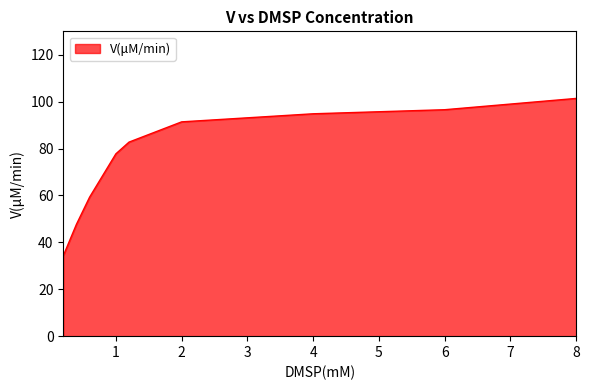

Reading left to right, transcribe all the data shown in this chart.

34.3	47.7	59.3	68.5	77.8	82.8	91.4	94.8	96.6	101.4